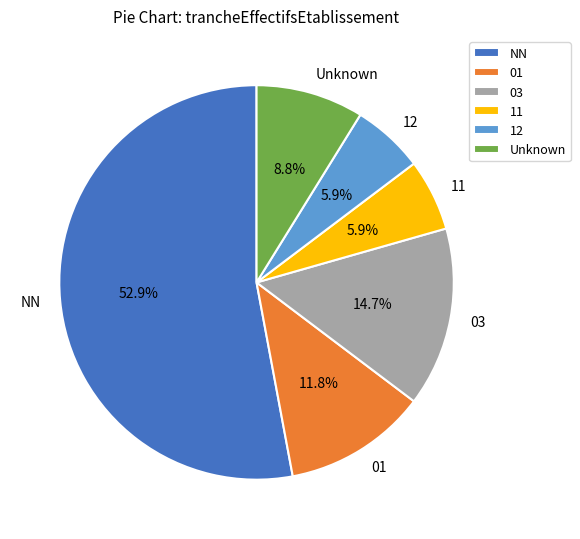

Which category accounts for the majority?

NN